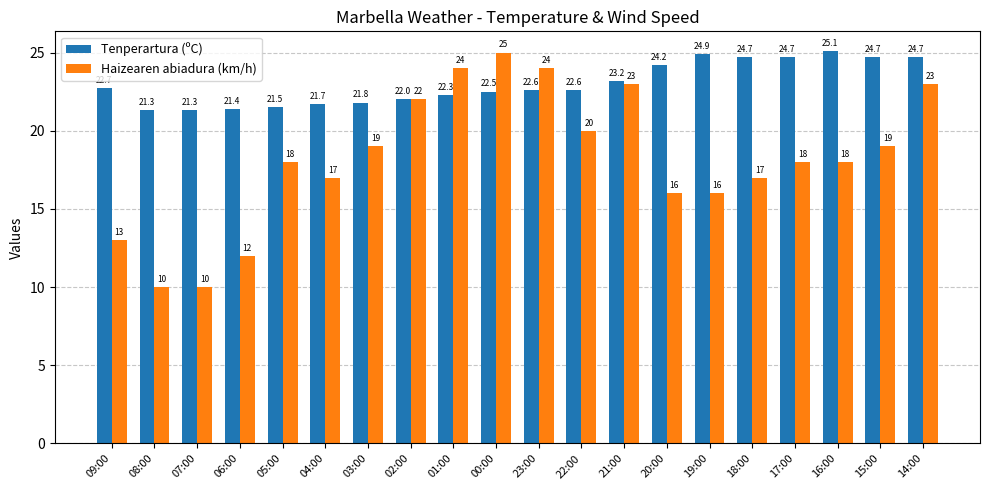

How many values in the Haizearen abiadura (km/h) series are below 18?

8